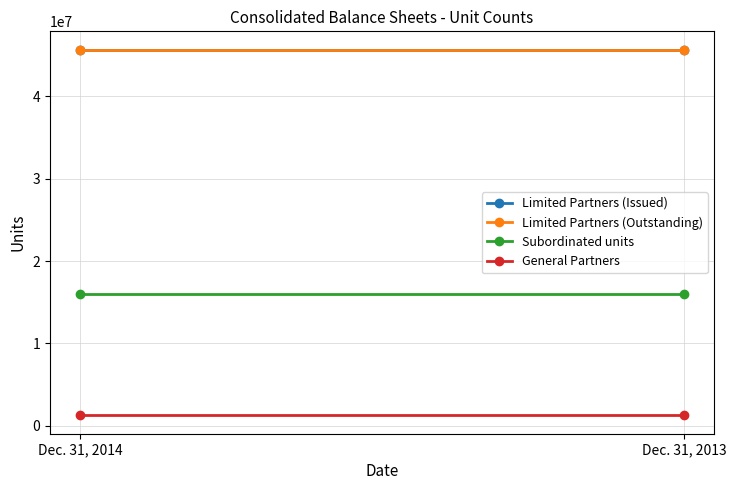

At Dec. 31, 2014, list the series in order from smallest to largest.

General Partners, Subordinated units, Limited Partners (Issued), Limited Partners (Outstanding)